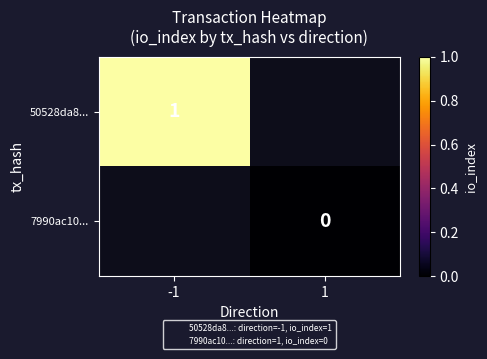

Is it true that 50528da8... equals 1 at -1?

True